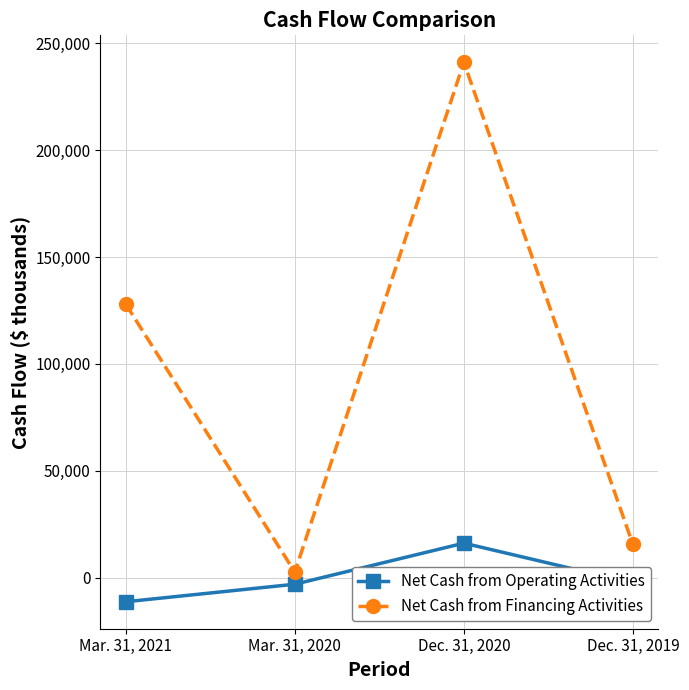

Is this an area chart (filled region under the line)?

No